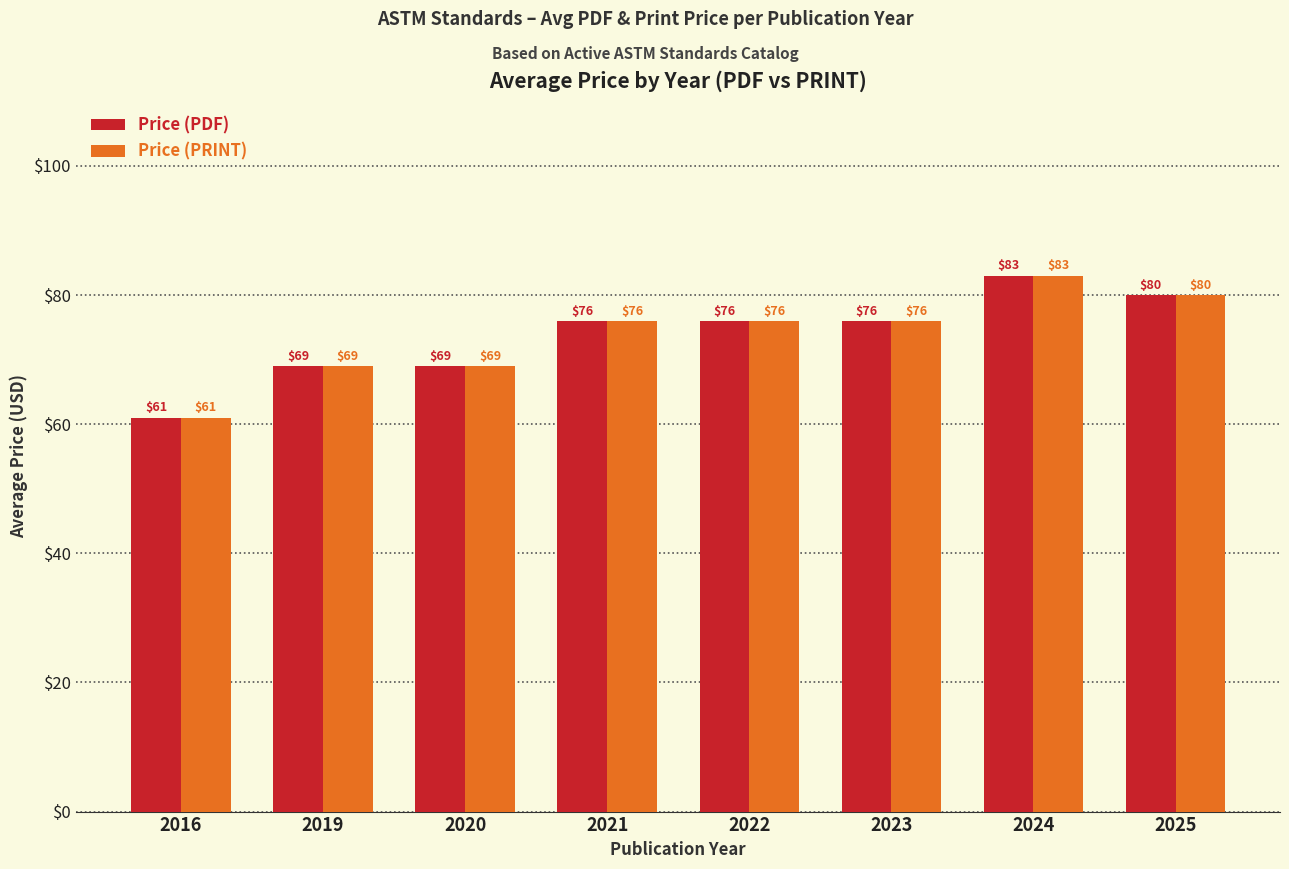

What is the highest value of the Price (PDF) series?

83